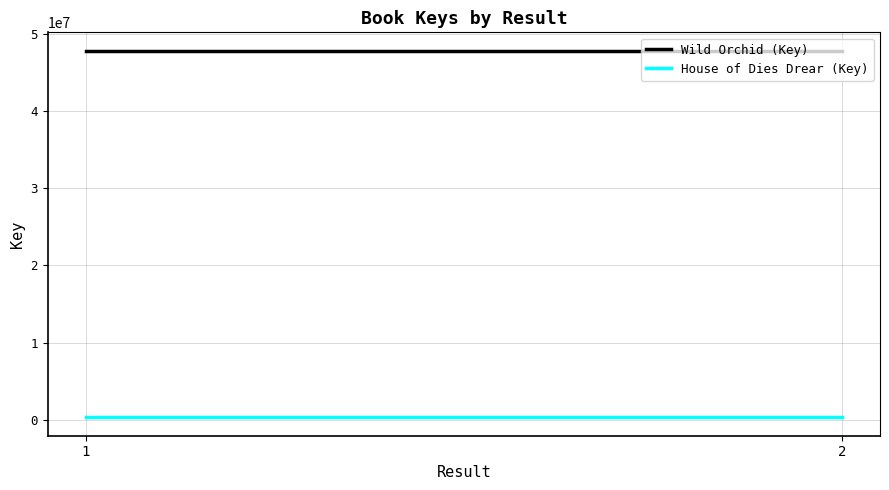

What is the difference between the highest and lowest values at 1?

47506901